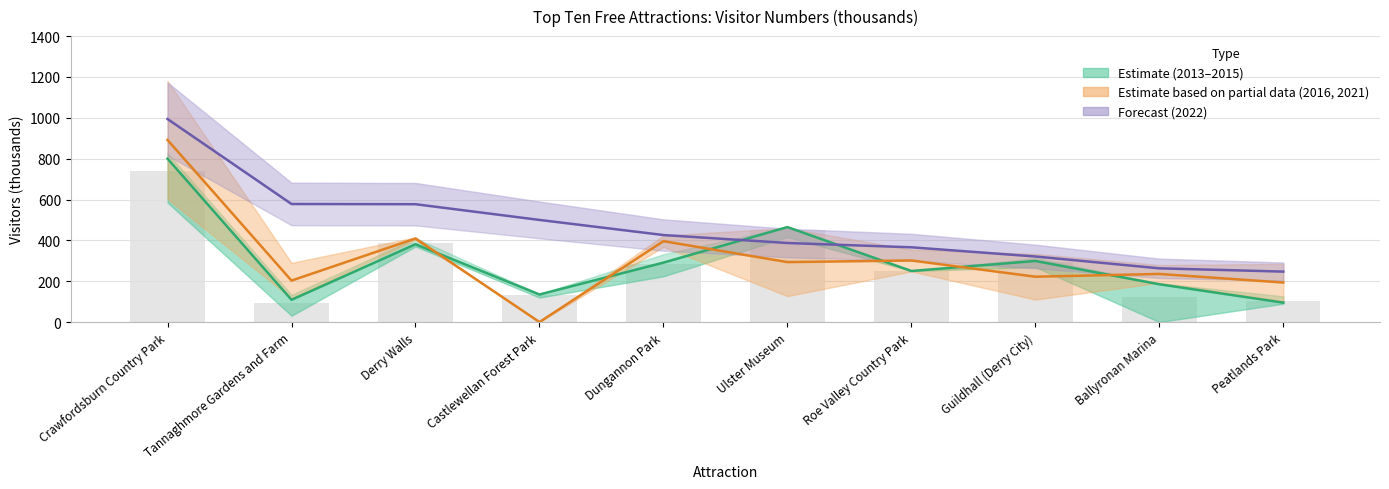

What is the label of the 8th bar from the right?

Derry Walls